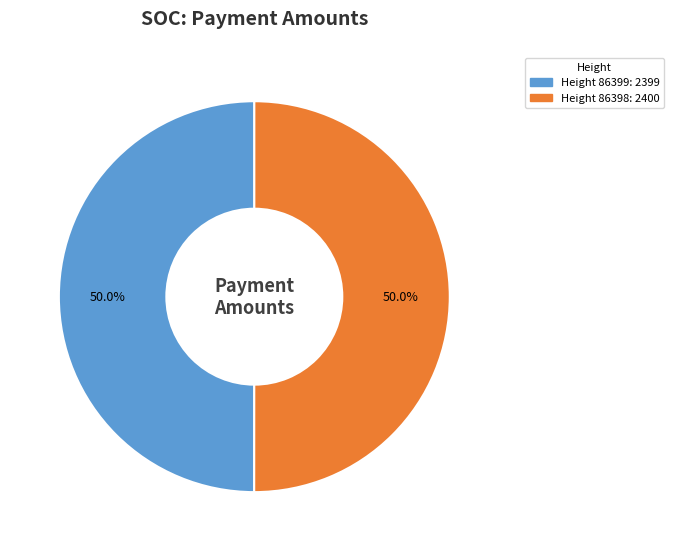

Rank the categories by value from lowest to highest.

86399, 86398